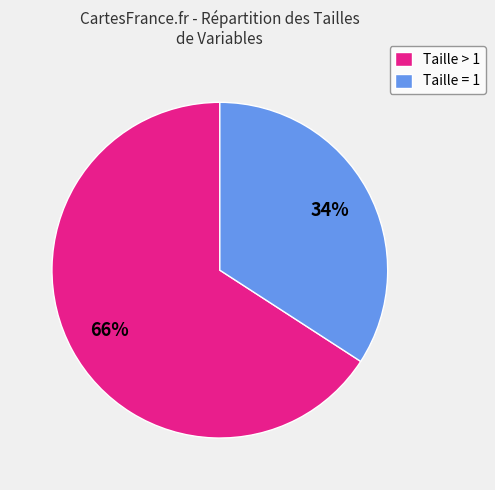

The Taille = 1 slice represents 28% of the pie. True or false?

False